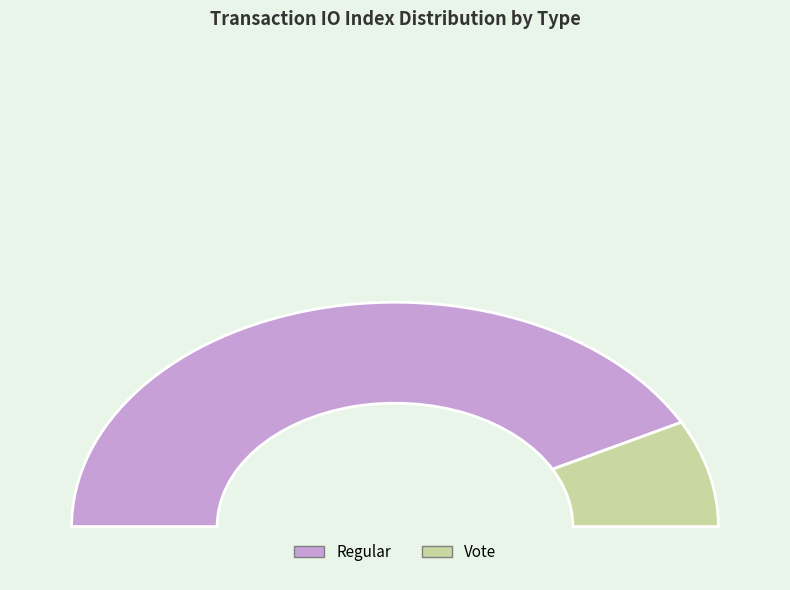

To the nearest percent, what is the average slice percentage?

50%